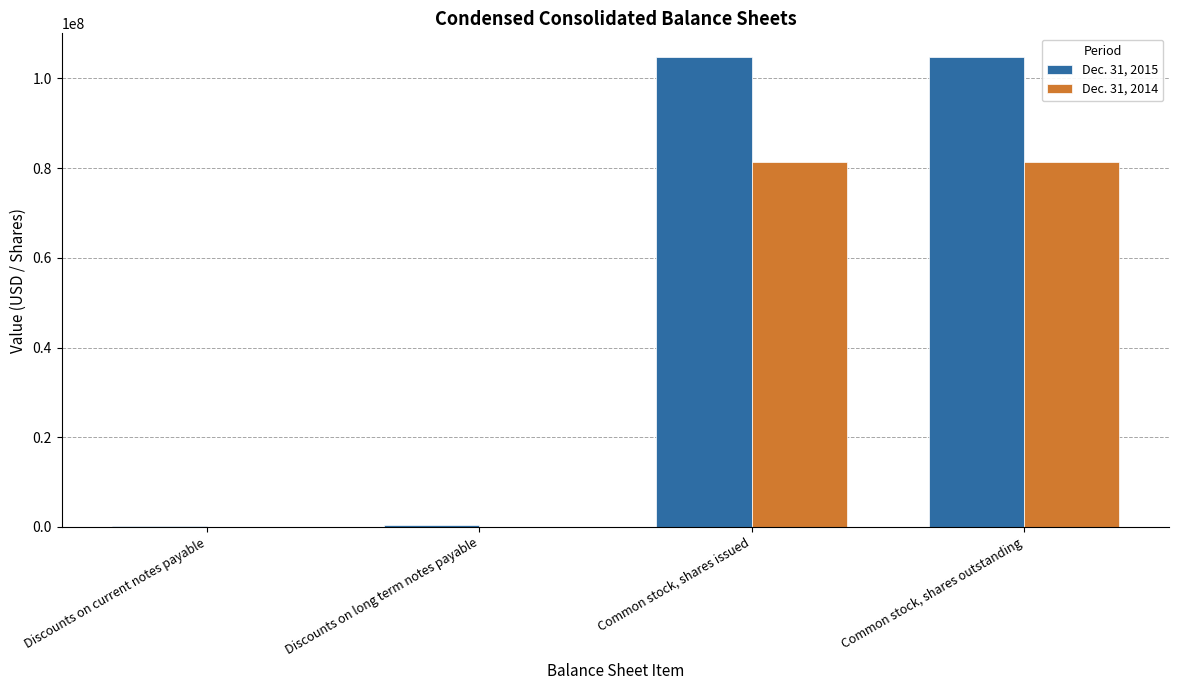

Count the number of data series in this chart.

2